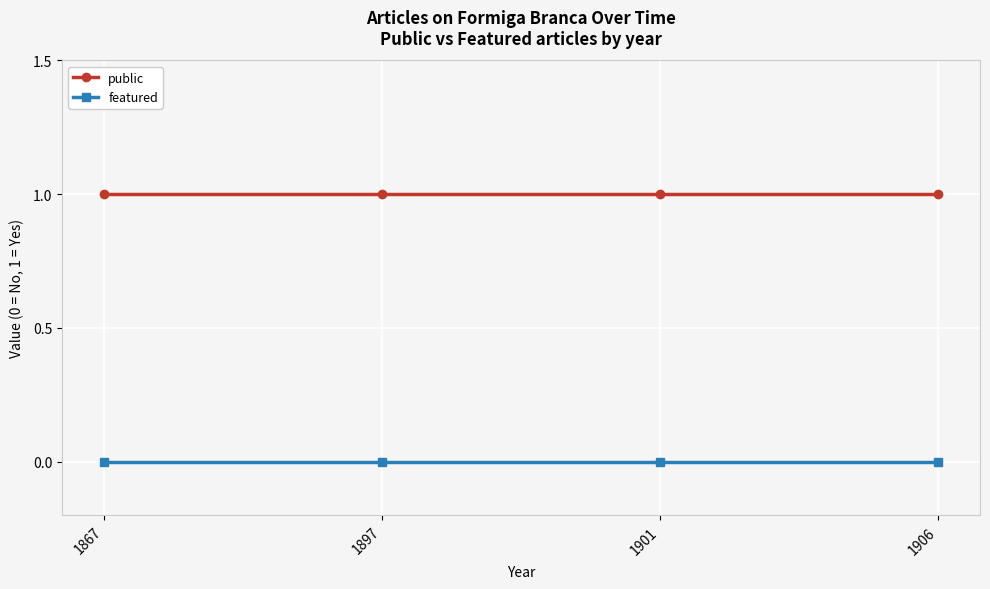

Which series has the largest total across all categories?

public